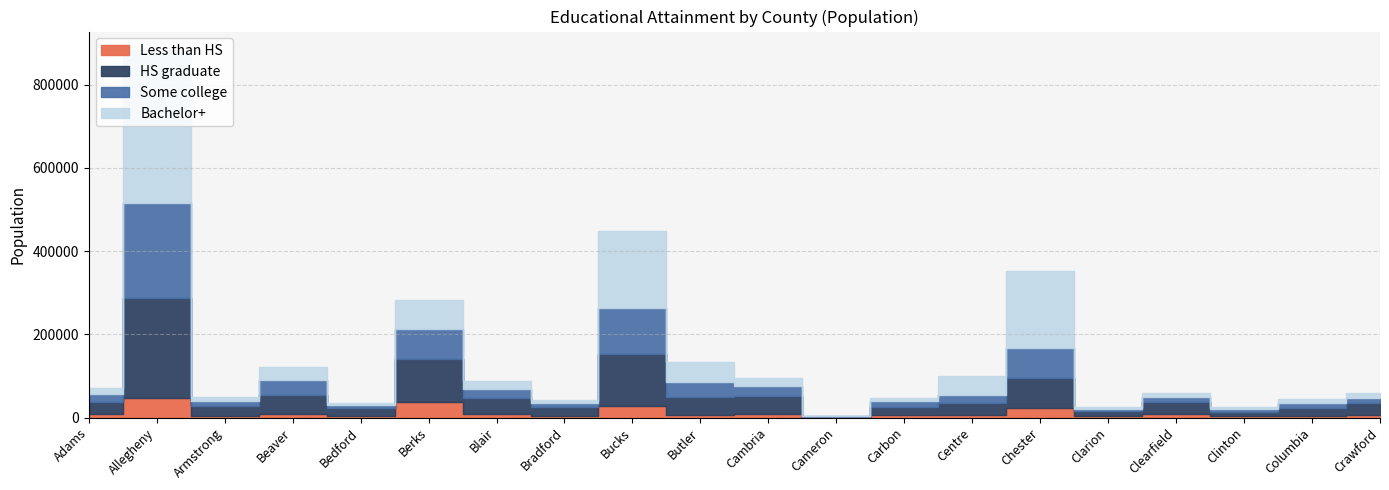

True or false: Some college and Less than HS intersect in this chart.

False